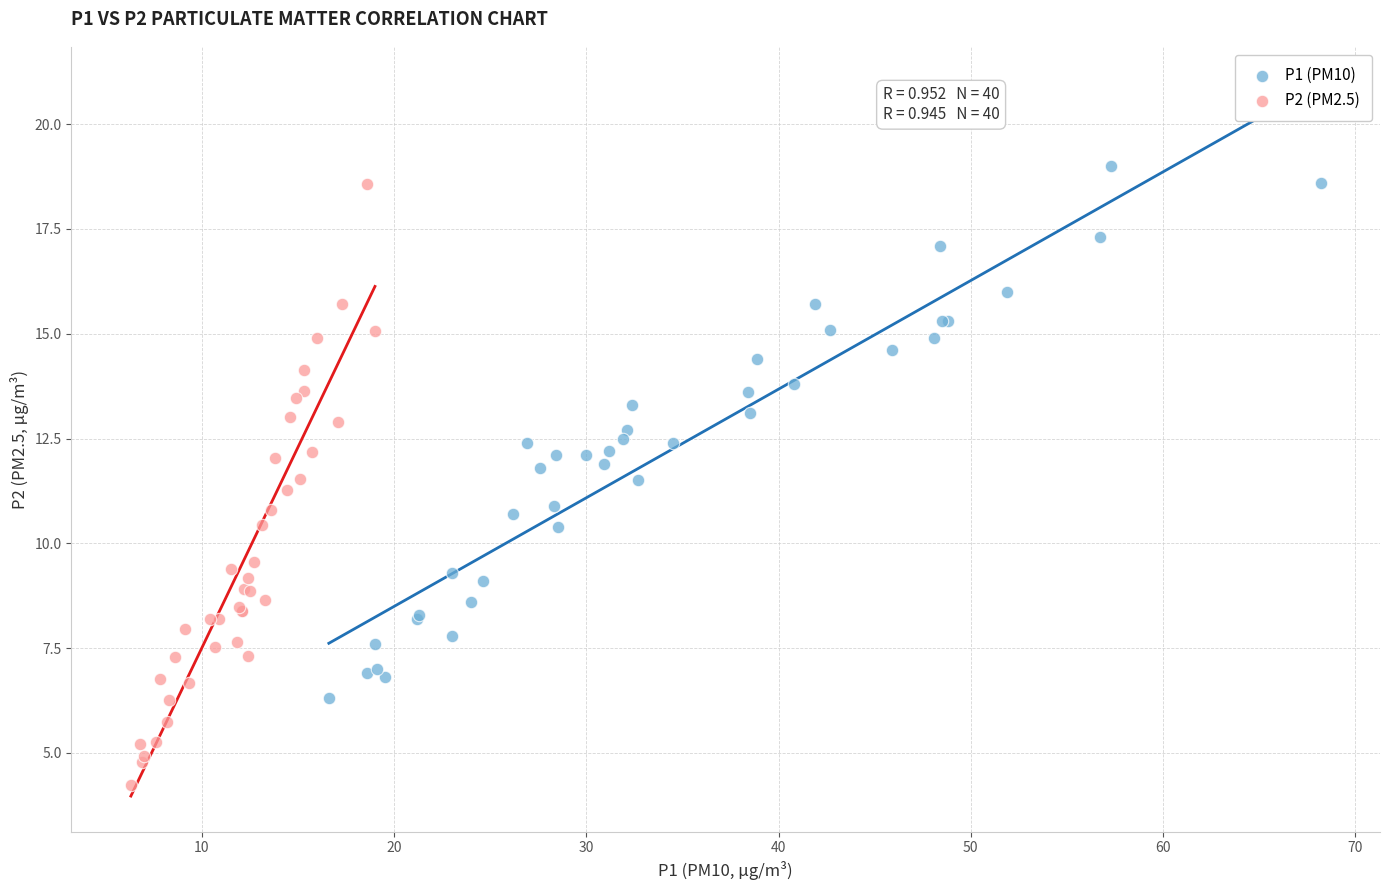

Which series reaches the minimum Y coordinate?

P2 (PM2.5)